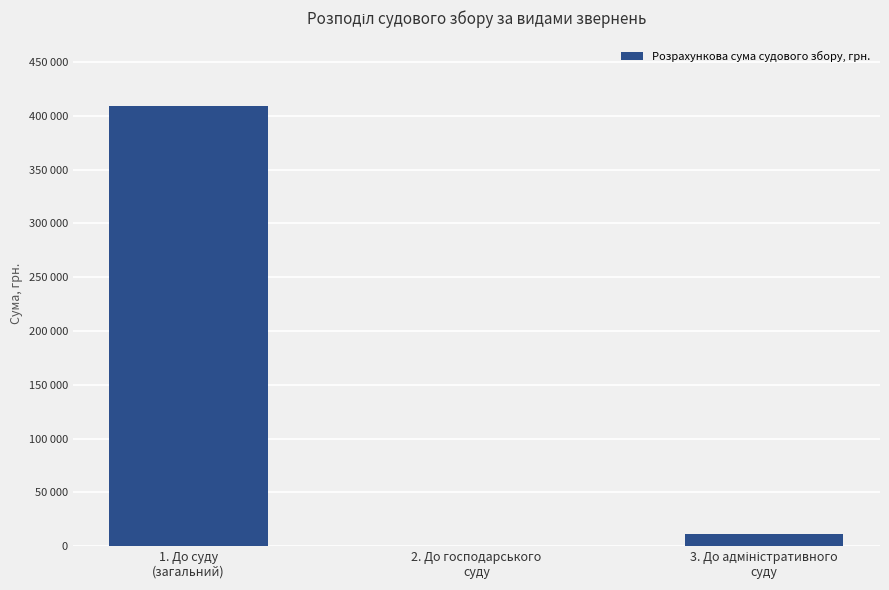

At which label is the value closest to 204527?

3. До адміністративного
суду